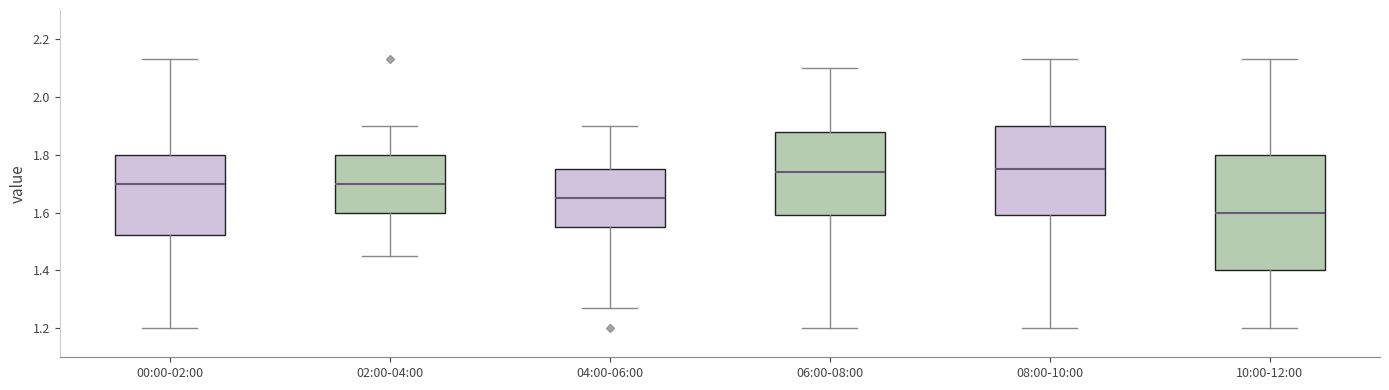

Where is the upper edge of the box for 02:00-04:00 on the y-axis? The values are not printed on the chart, so give them approximately, as read against the axis.

1.80